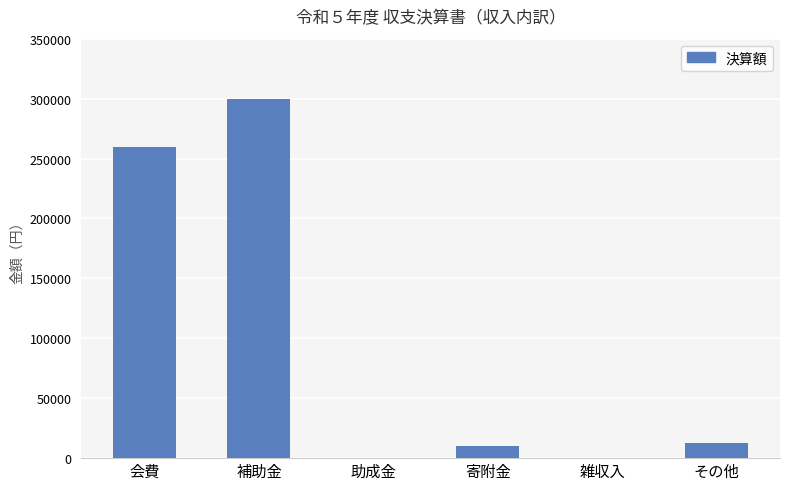

The value at 助成金 is 147987. True or false?

False